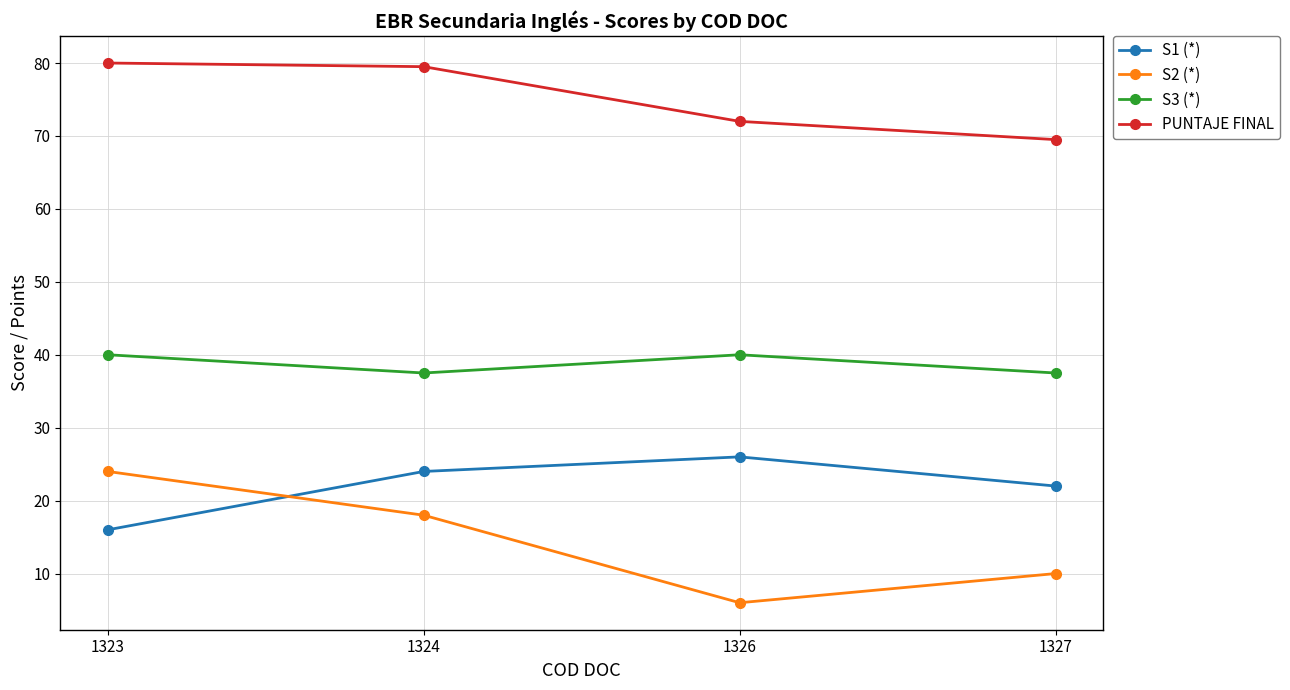

Where is PUNTAJE FINAL nearest to the value 74?

1326